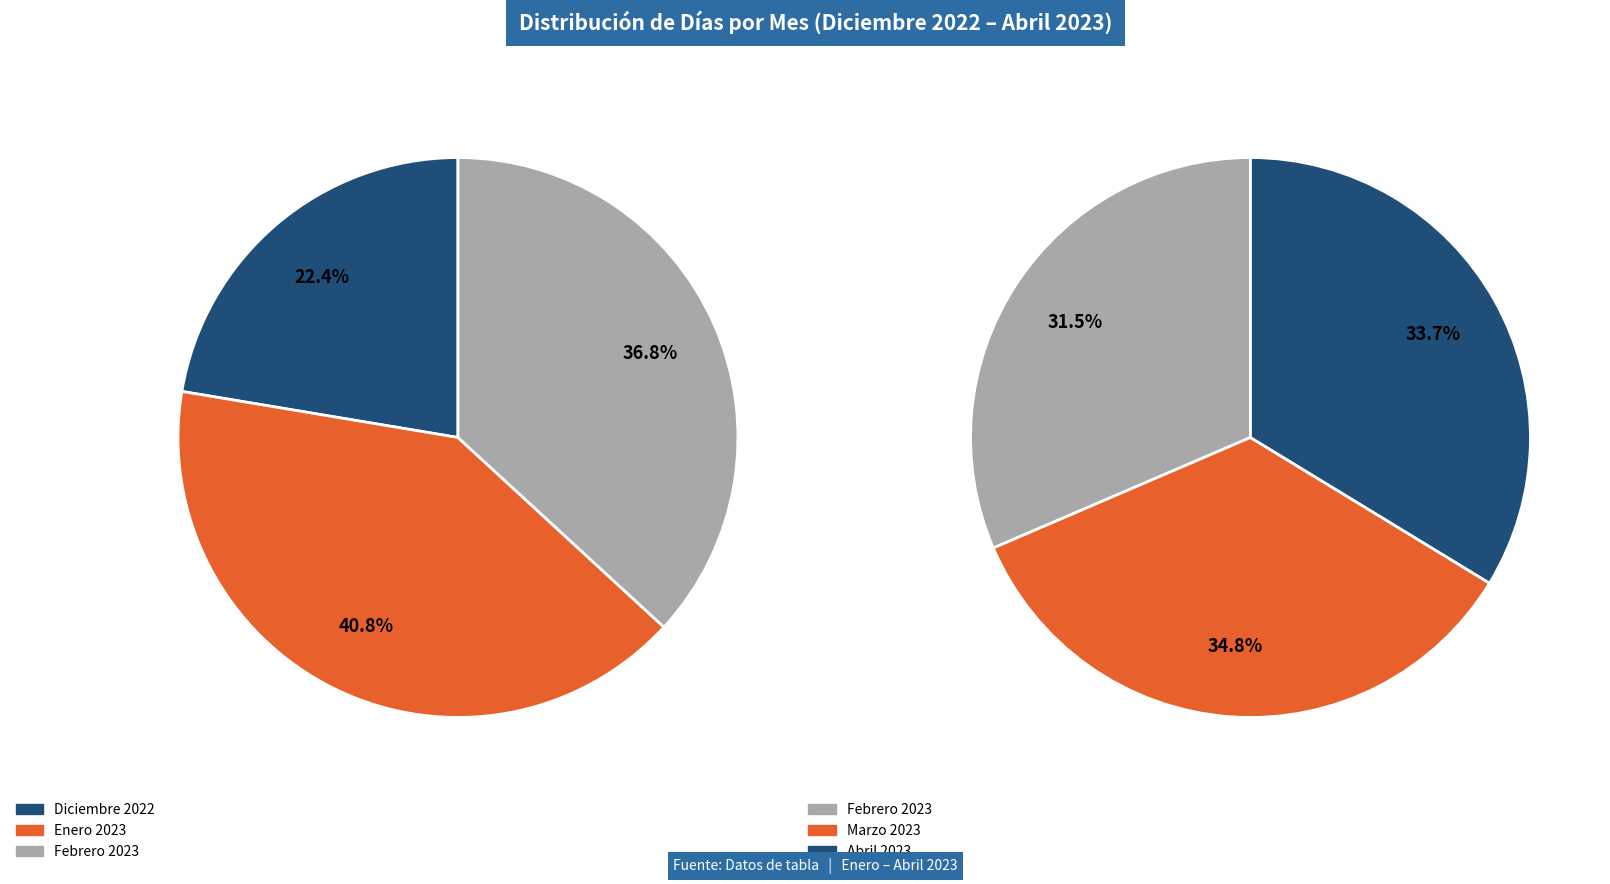

Which slice is the smallest?

Diciembre 2022